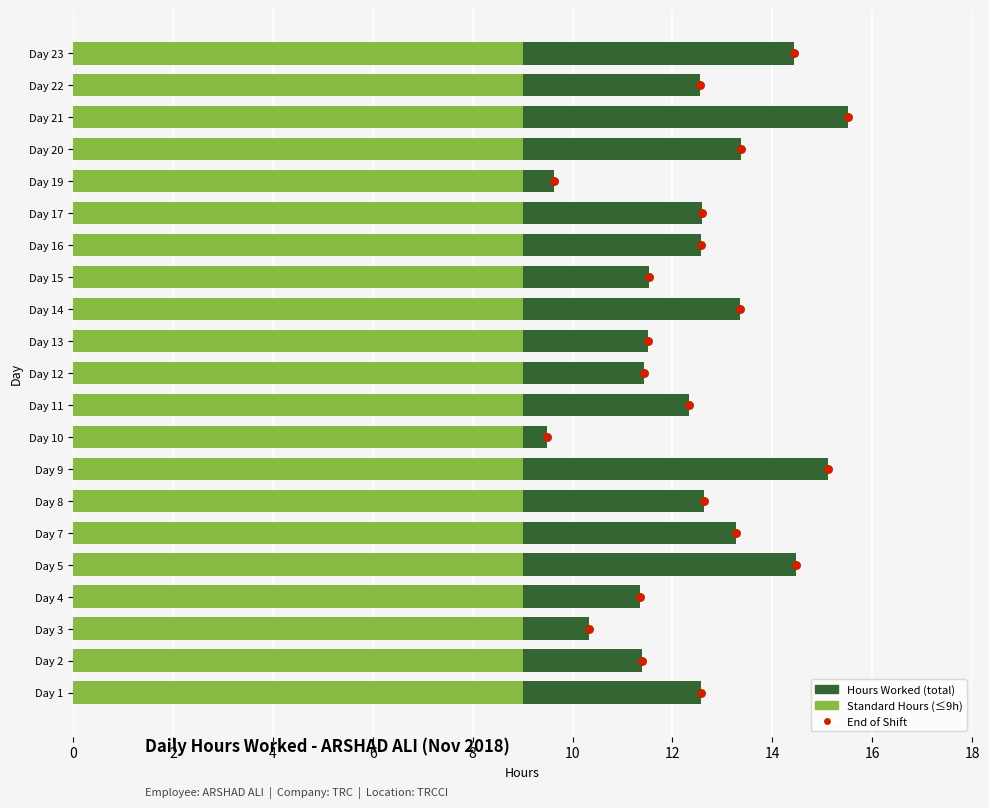

At how many categories does at least one series exceed 5?

21